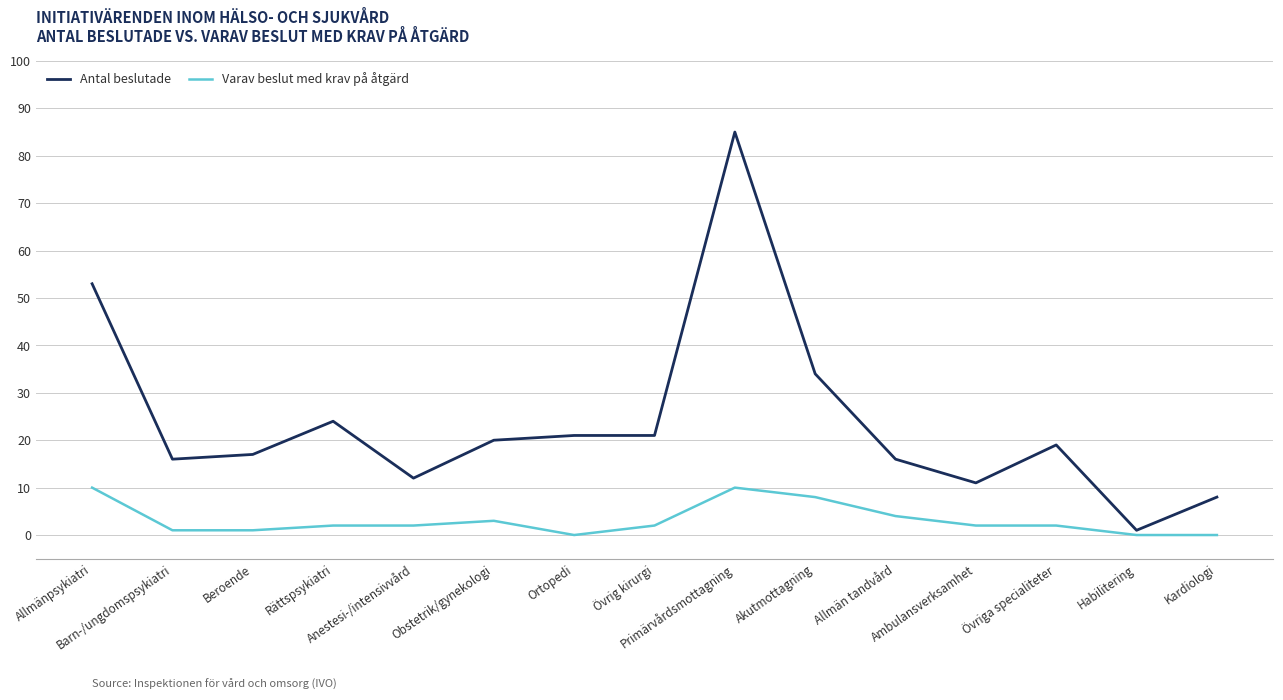

True or false: Varav beslut med krav på åtgärd and Antal beslutade intersect in this chart.

False